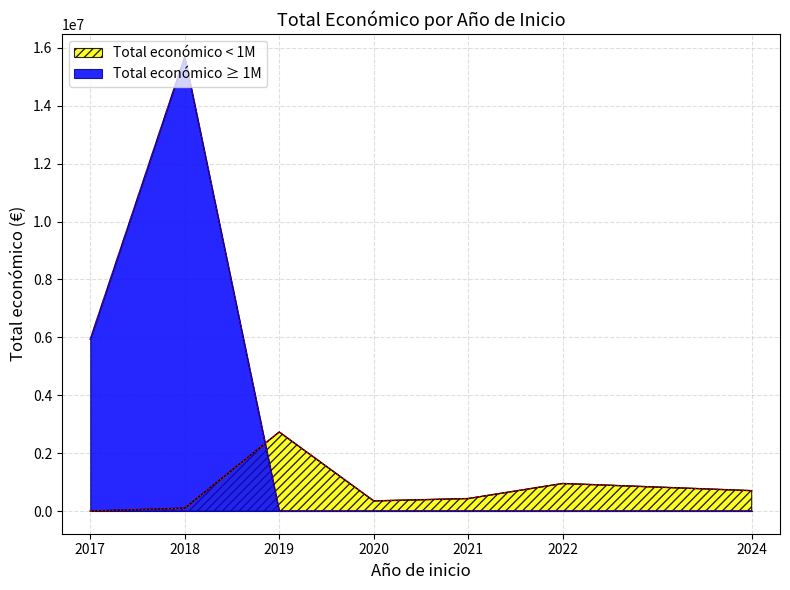

The value of Total económico < 1M at 2022 is 951022. True or false?

True